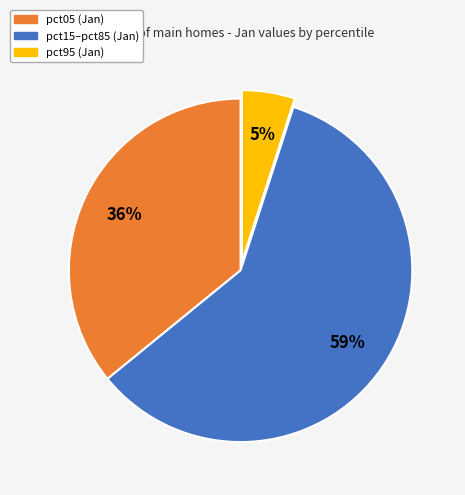

To the nearest percent, what is the average slice percentage?

33%